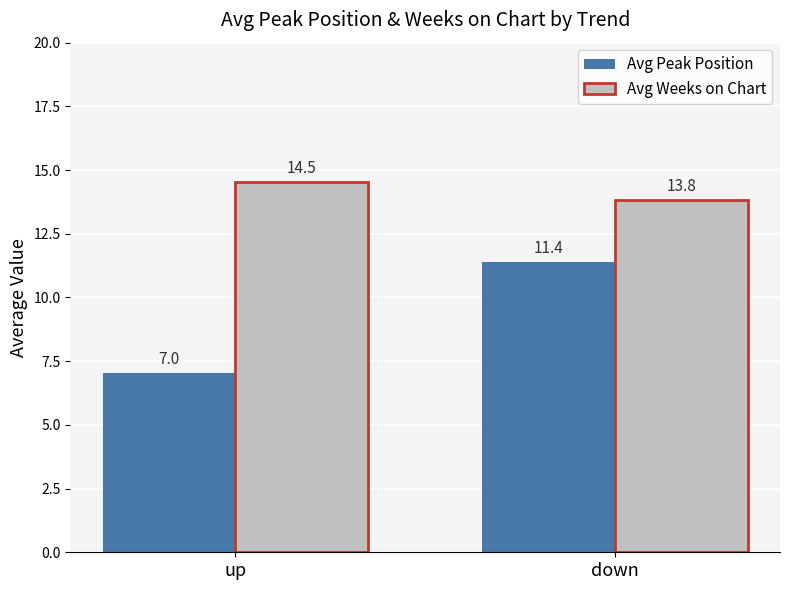

What is the greatest value displayed?

14.5